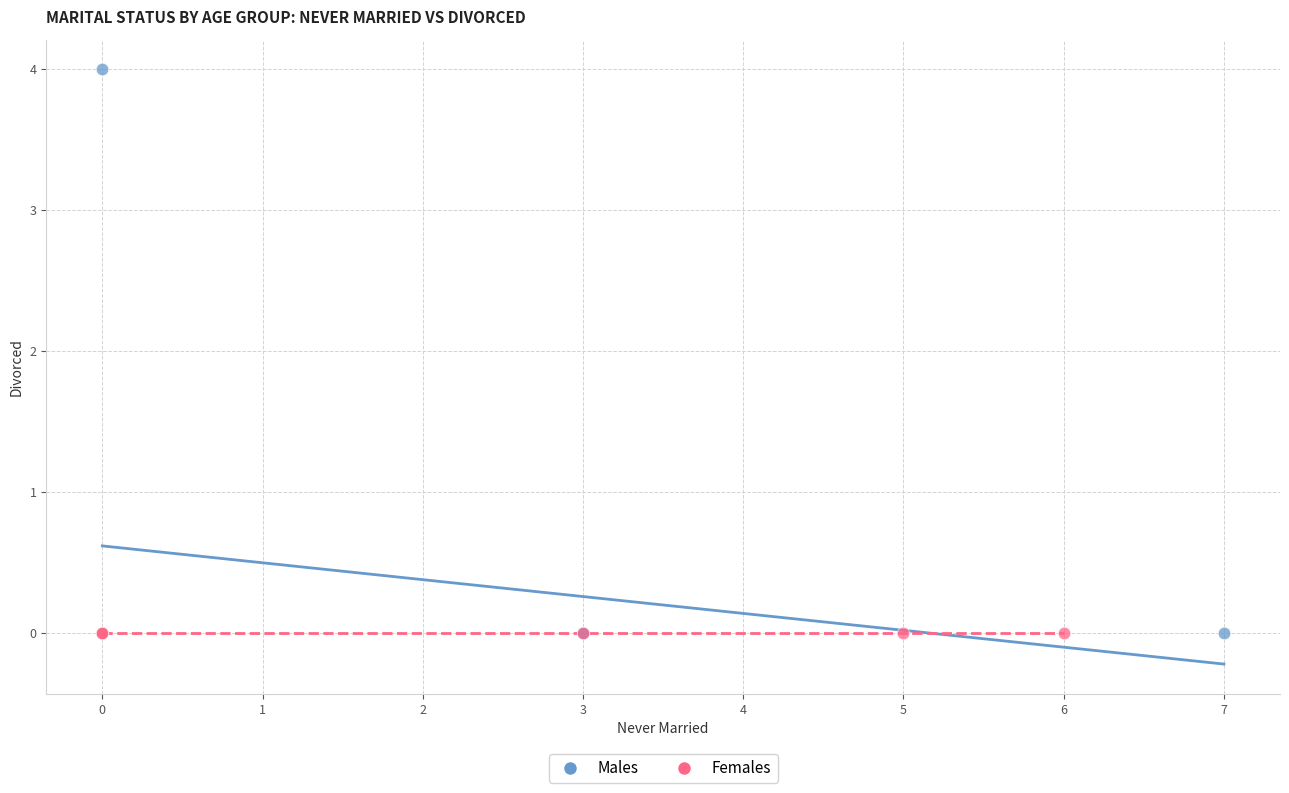

Which series contains the highest Y value?

Males